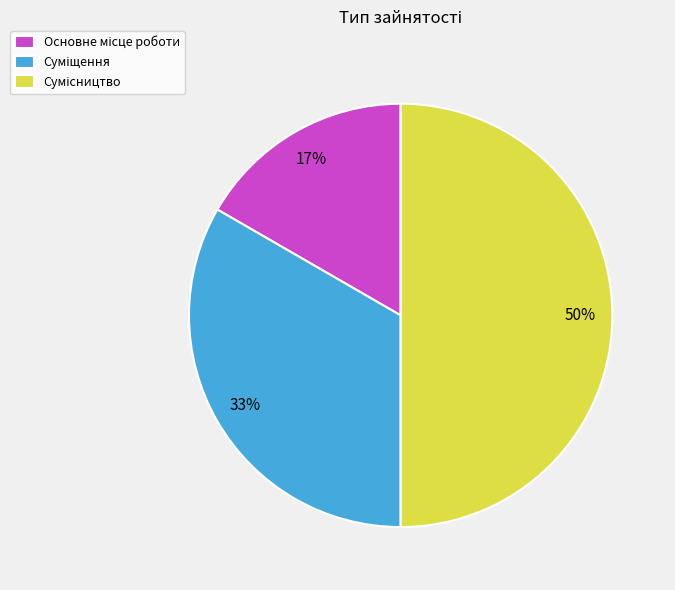

To the nearest percent, what is the average slice percentage?

33%